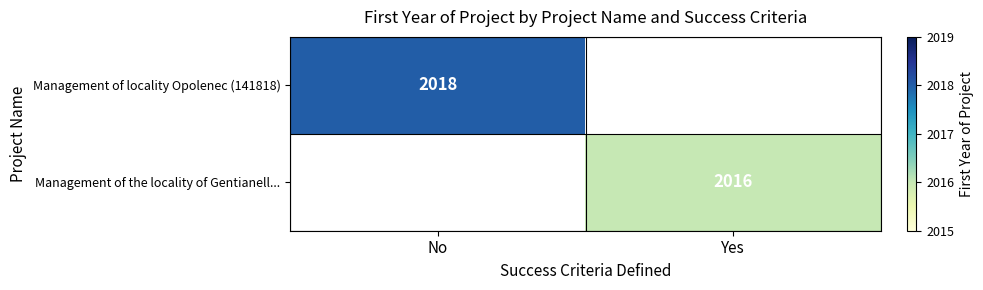

The value of Management of the locality of Gentianell... at Yes is 2016. True or false?

True